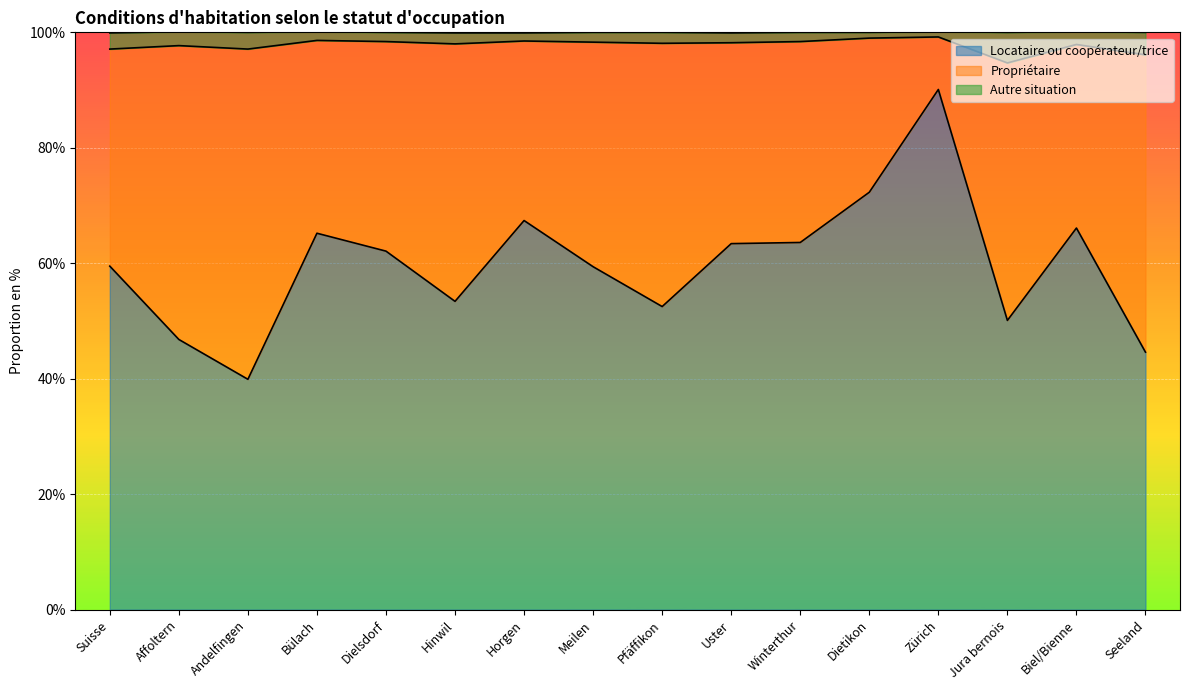

At which label does Locataire ou coopérateur/trice reach its minimum?

Andelfingen